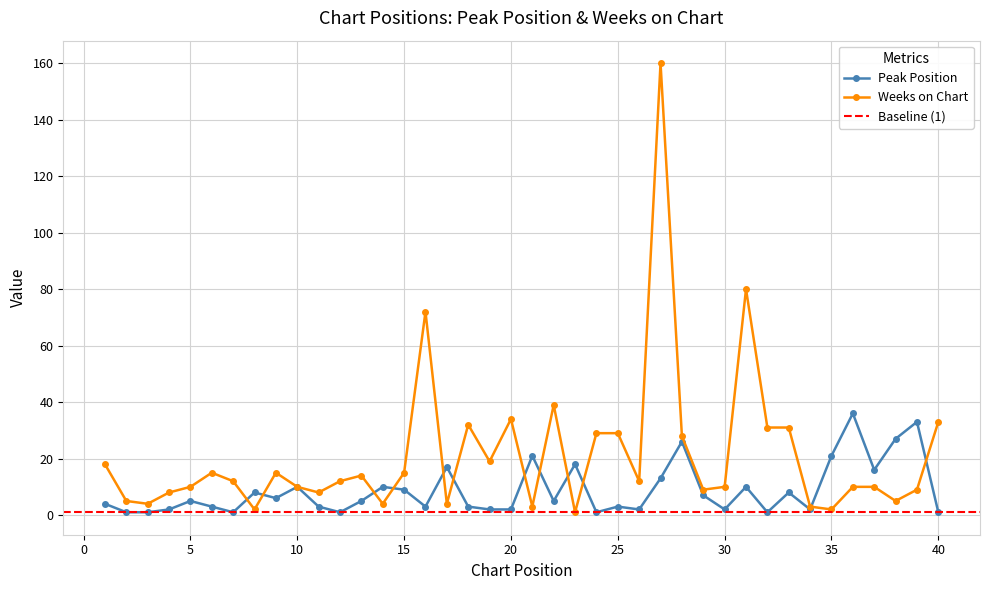

How many interior local valleys does the Weeks on Chart series have?

12